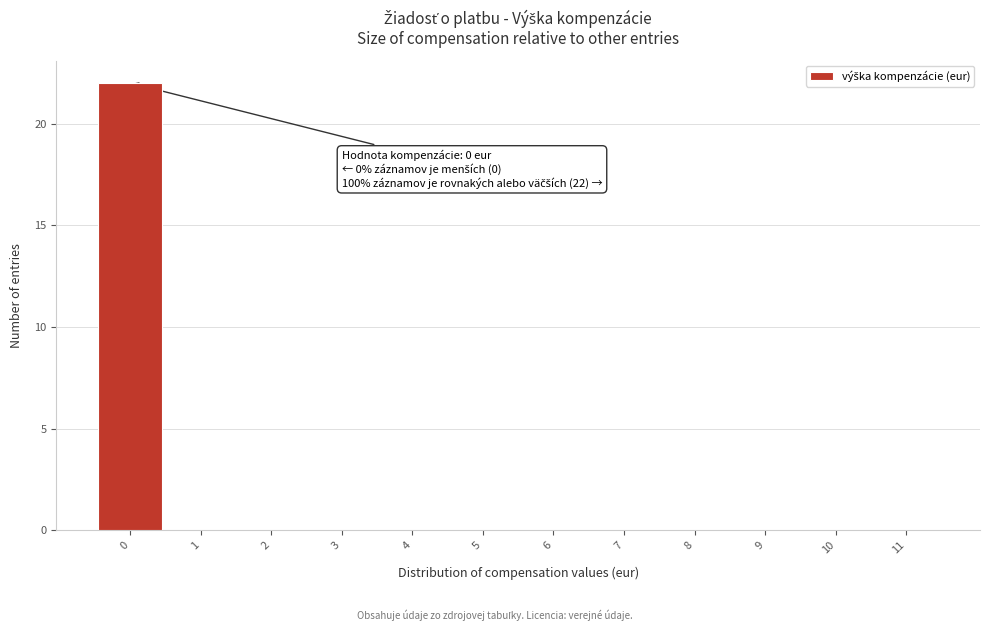

Which range on the x-axis has the tallest bar?

-0.5 to 0.5